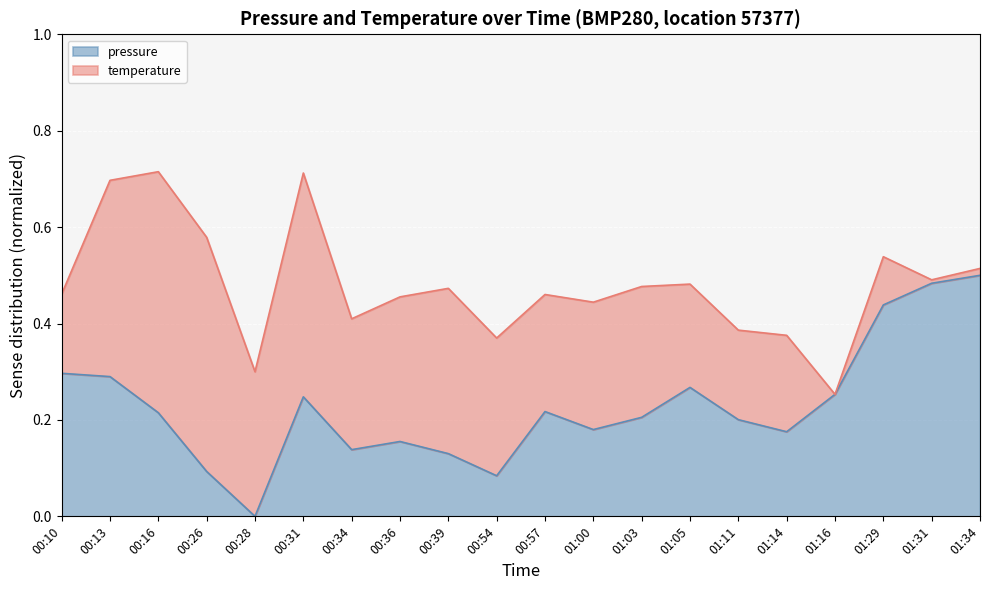

Rank the categories by value from lowest to highest.

00:28, 00:54, 00:26, 00:39, 00:34, 00:36, 01:14, 01:00, 01:11, 01:03, 00:16, 00:57, 00:31, 01:16, 01:05, 00:13, 00:10, 01:29, 01:31, 01:34